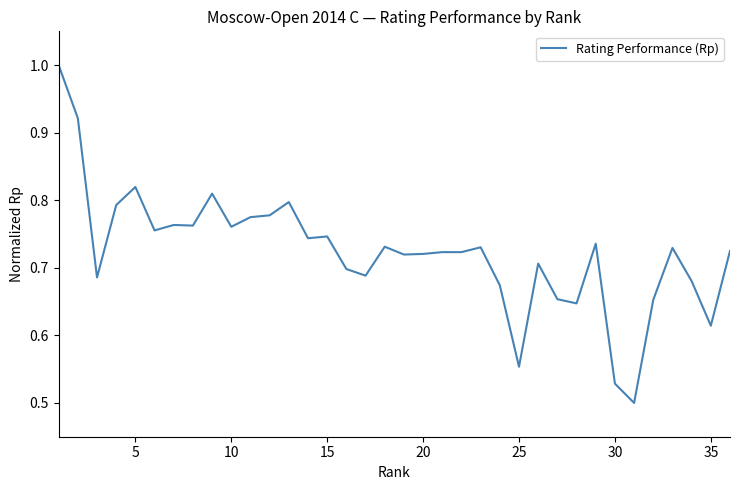

What is the greatest value displayed?

1.0